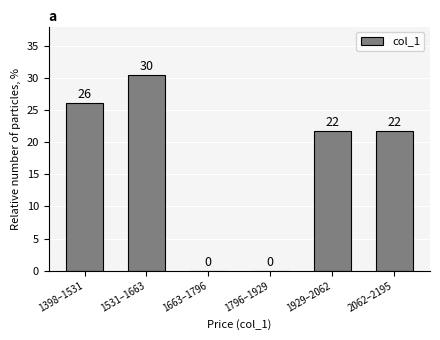

Read the value at 1531–1663.

30.4